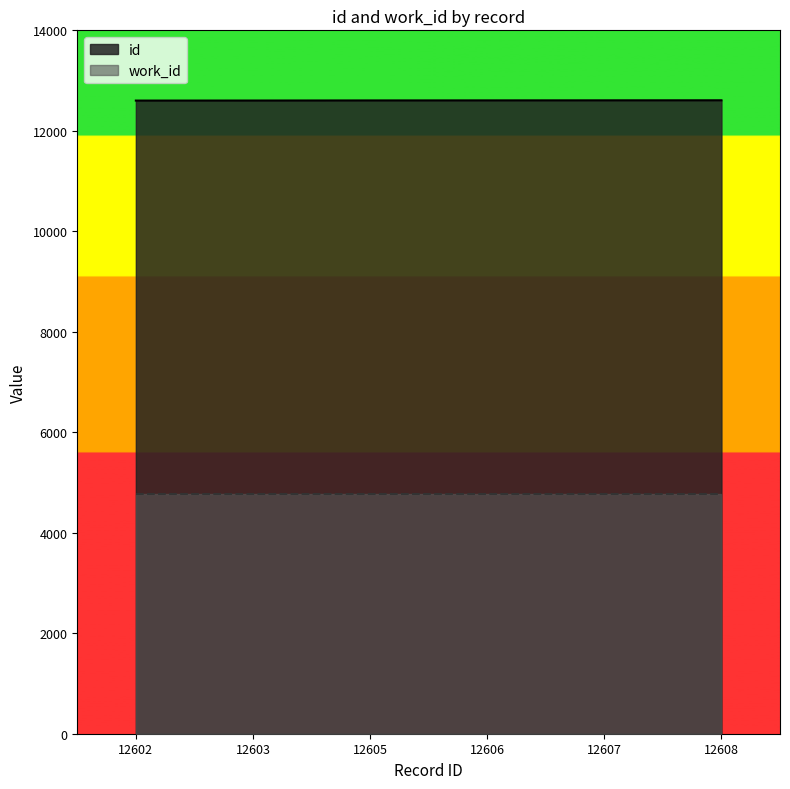

Which series has the largest total across all categories?

id